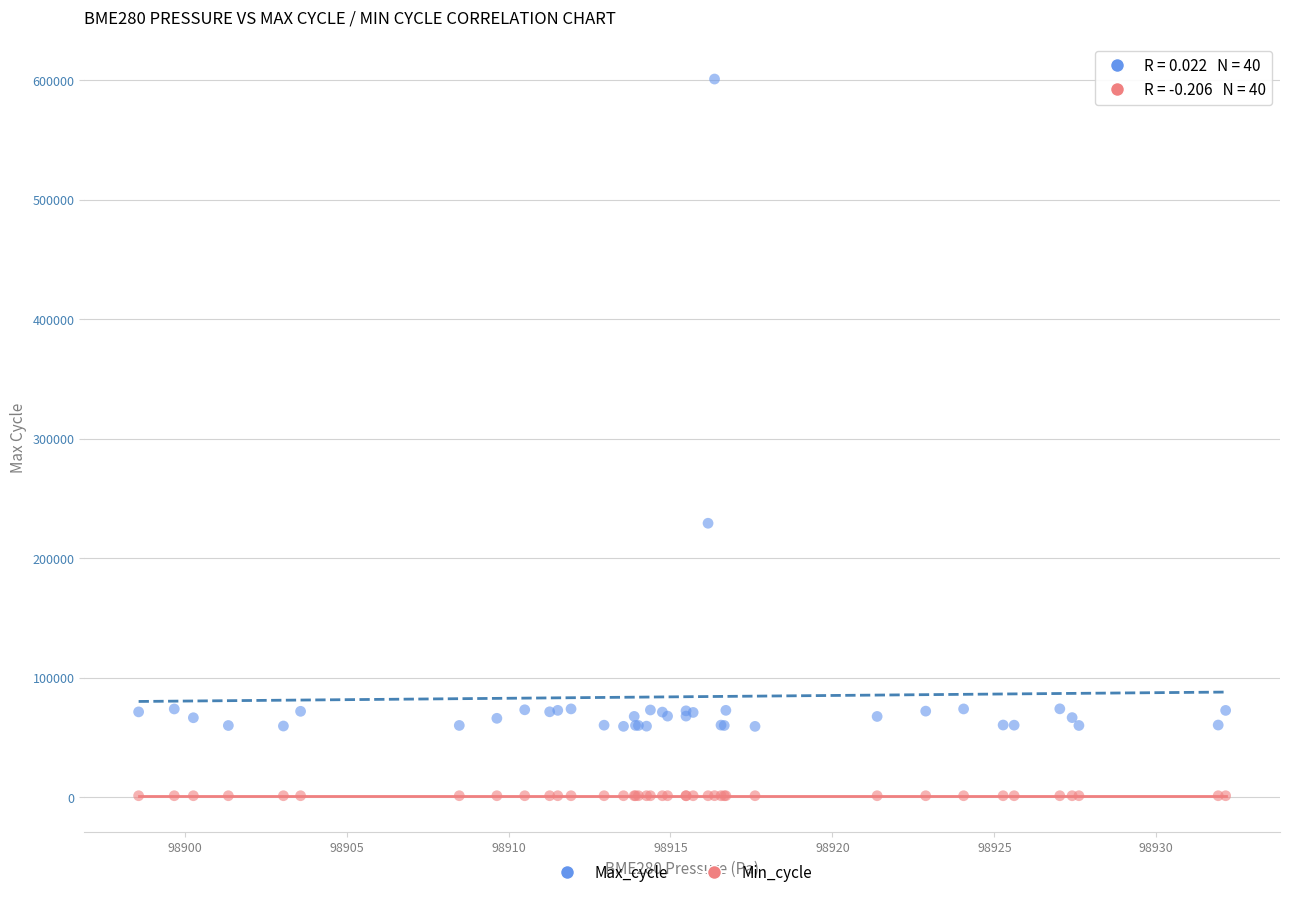

Which series has the largest Y range (max minus min)?

Max_cycle